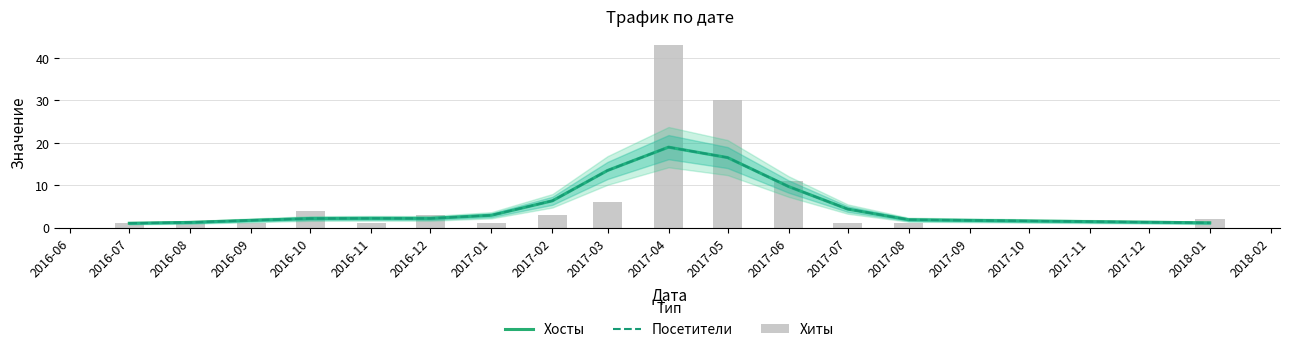

Which series has the largest total across all categories?

Хиты